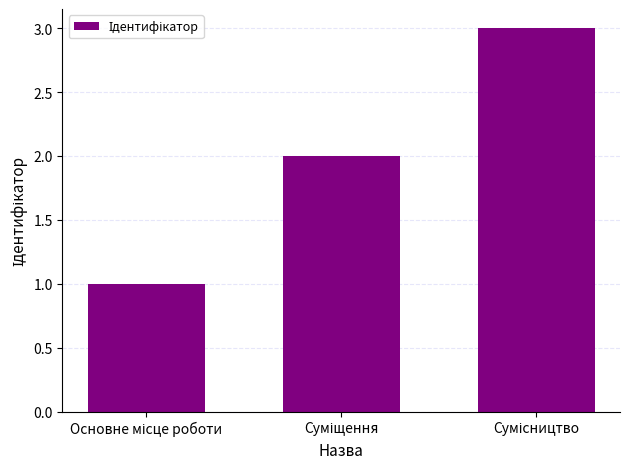

Reading left to right, extract all data points from this chart.

1	2	3